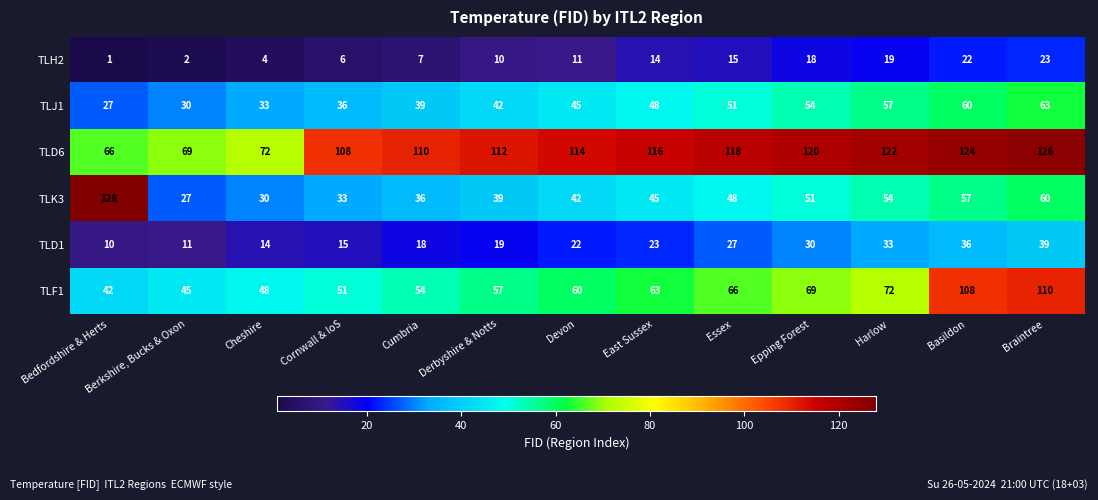

At which label is TLH2 closest to 12?

Devon